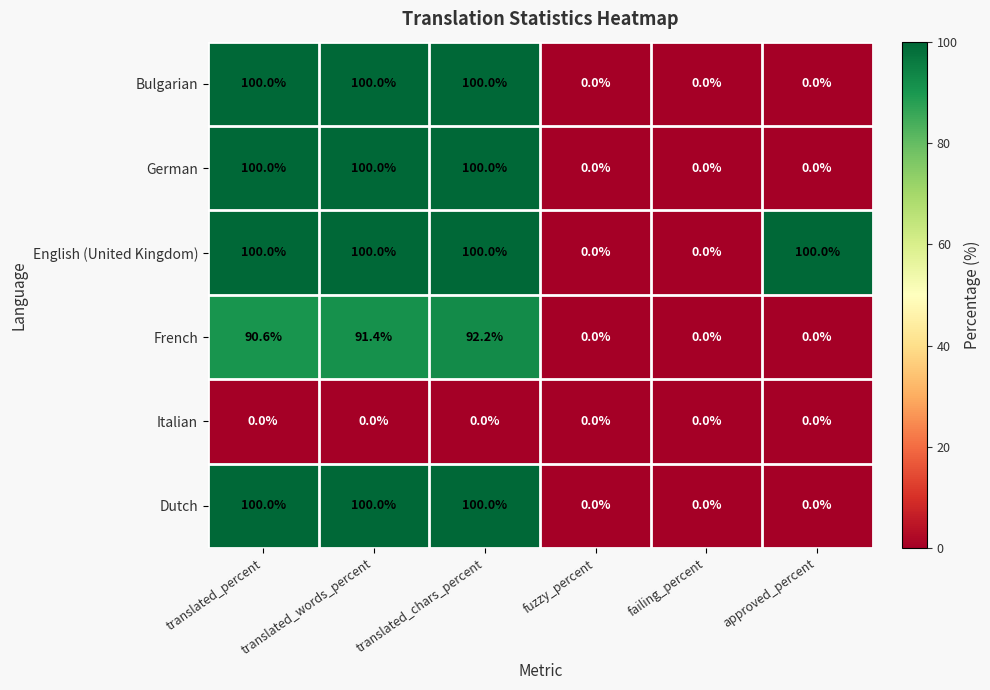

Which series has the largest total across all categories?

English (United Kingdom)